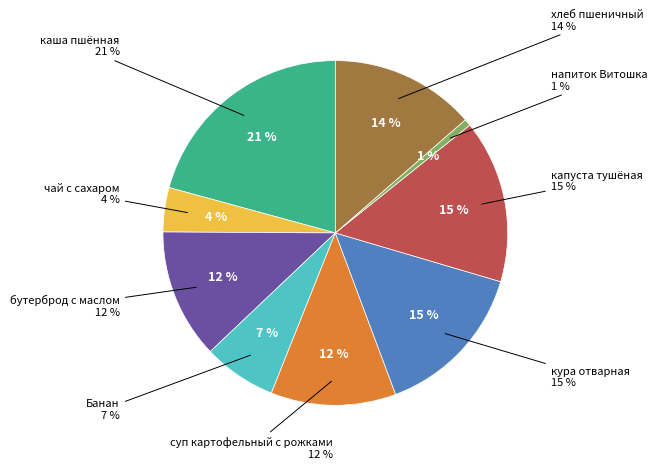

What is the ratio of the value at каша пшённая to the value at хлеб пшеничный?

1.5